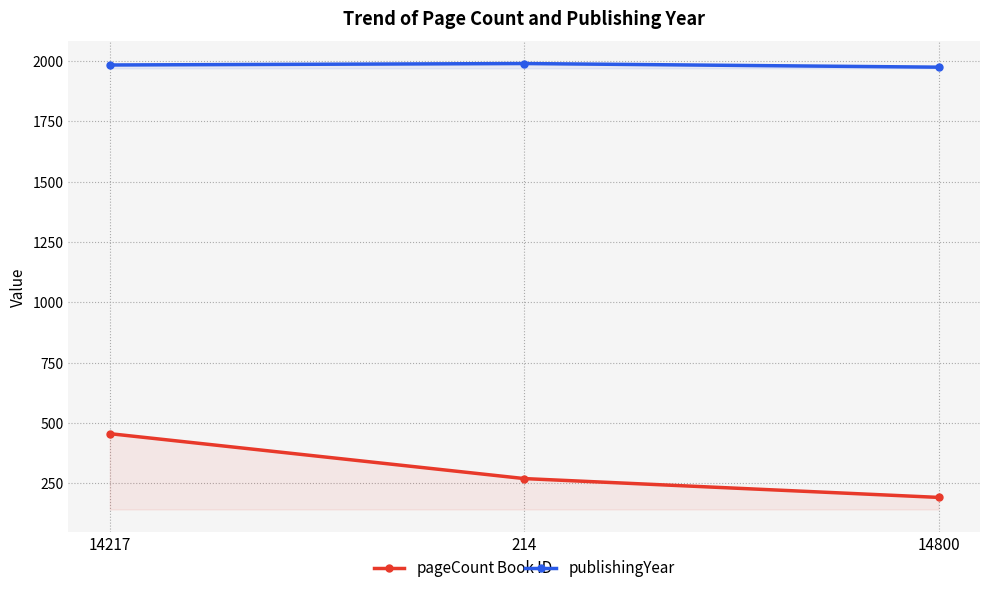

What is the difference between the maximum and minimum values in the publishingYear series?

15